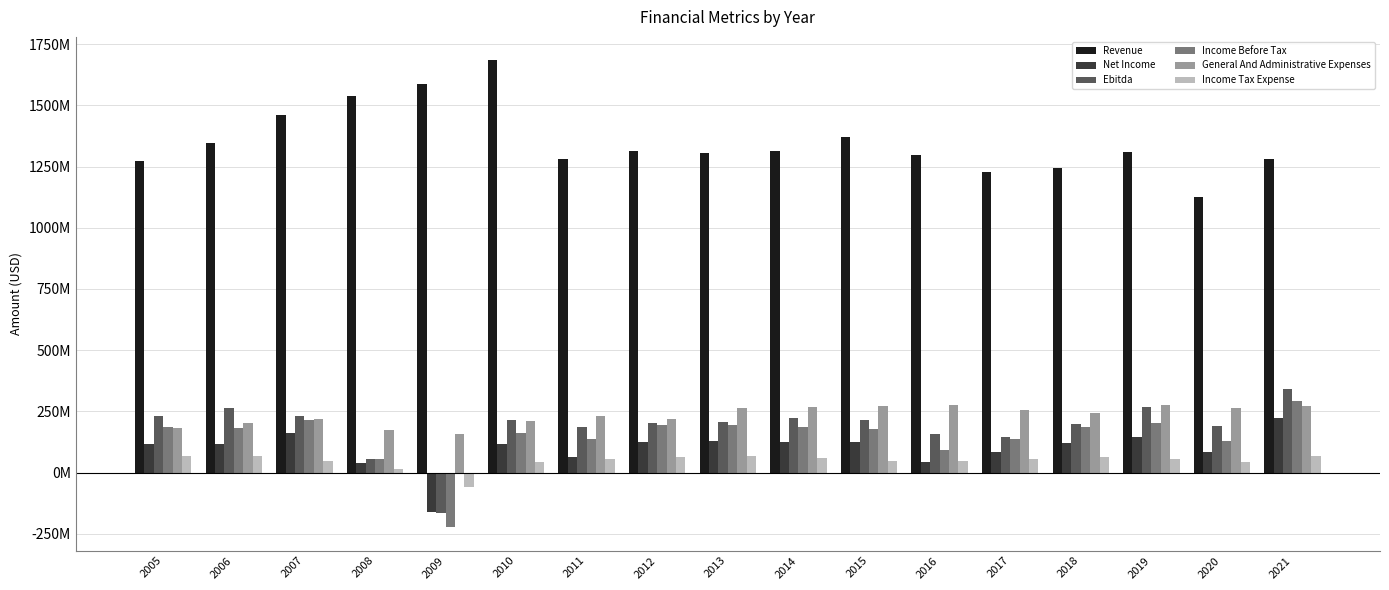

Does the chart contain any negative values?

Yes